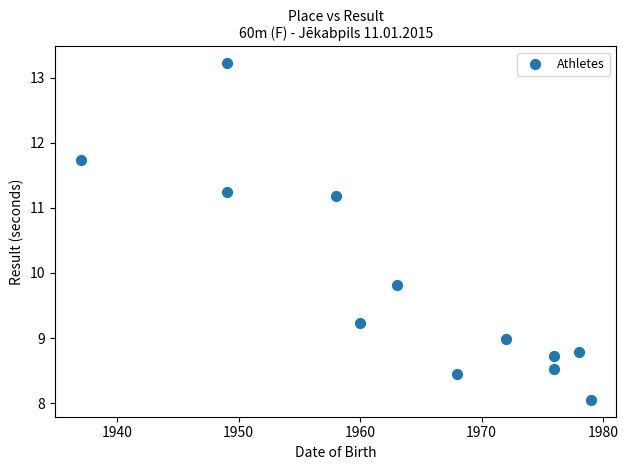

What Y value in the scatter plot is closest to 10?

9.8